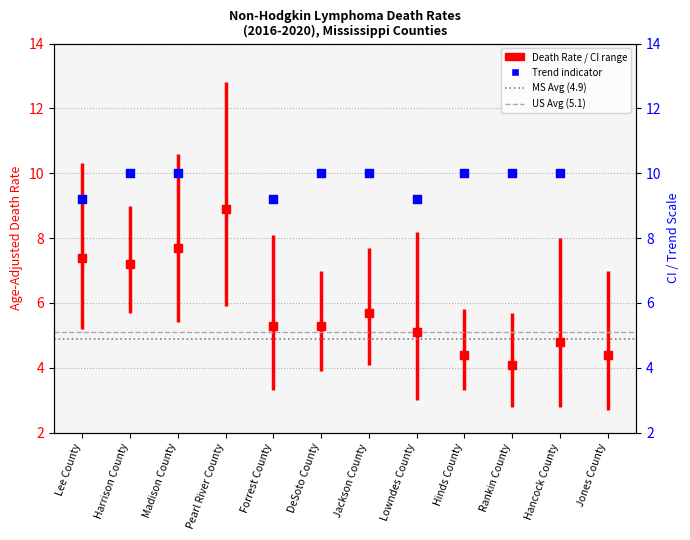

What is the change in value from Pearl River County to Forrest County?

-3.6